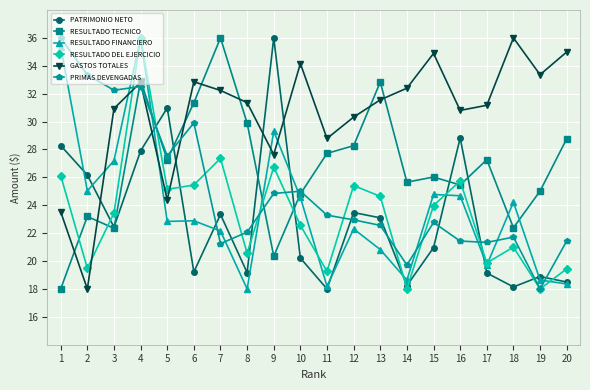

True or false: GASTOS TOTALES and RESULTADO DEL EJERCICIO cross at least once.

True